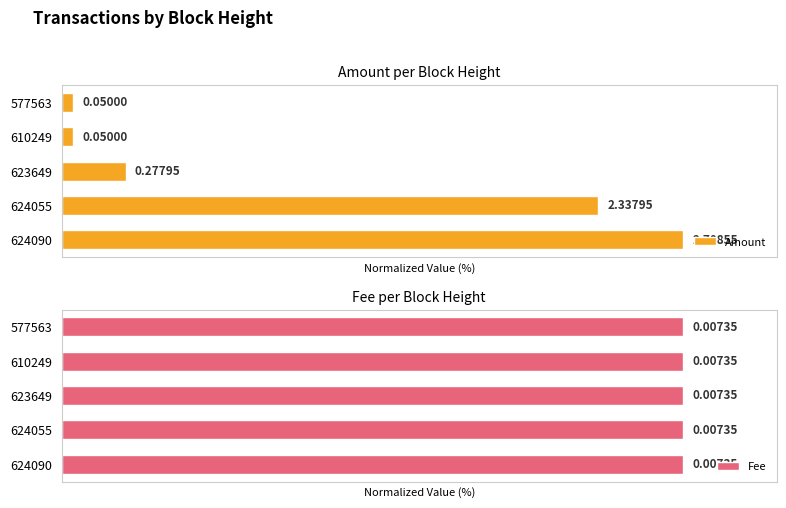

Rank the series by their average value, from highest to lowest.

Amount, Fee